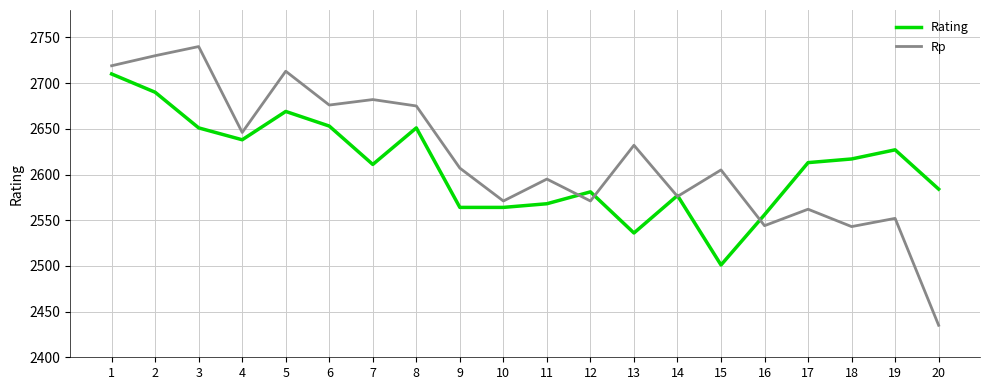

Which series ends up on top after the final intersection of Rating and Rp?

Rating